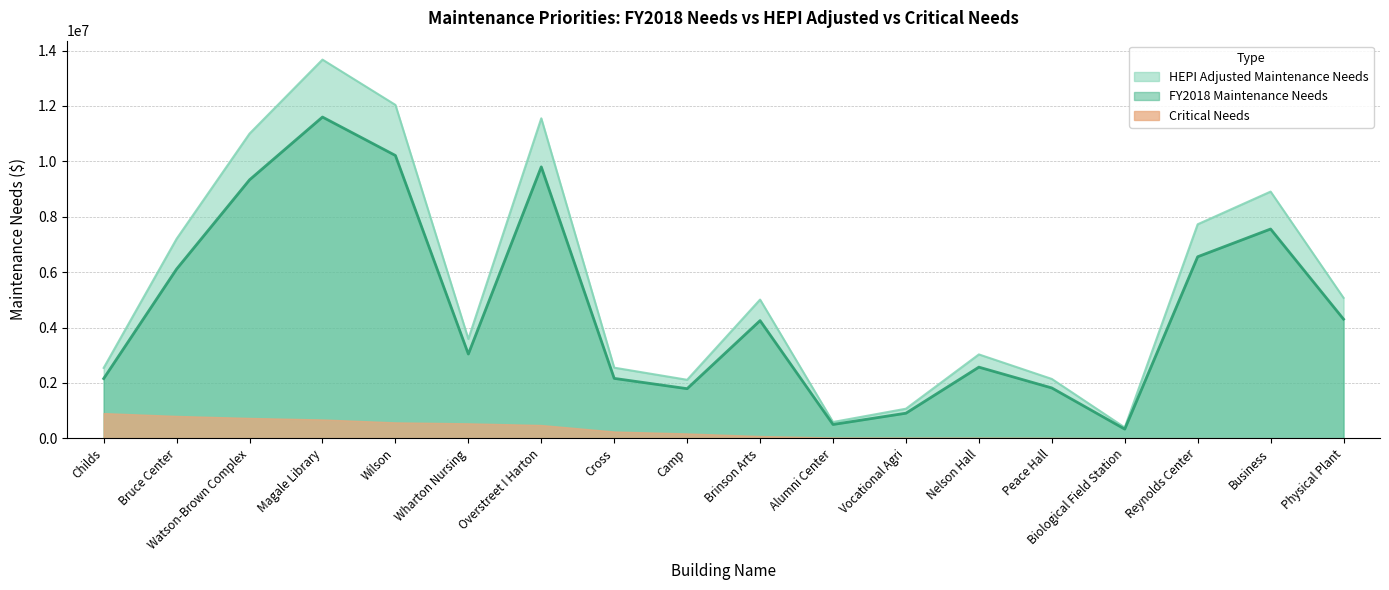

Where does the FY2018 Maintenance Needs series first go above 5010044?

Bruce Center